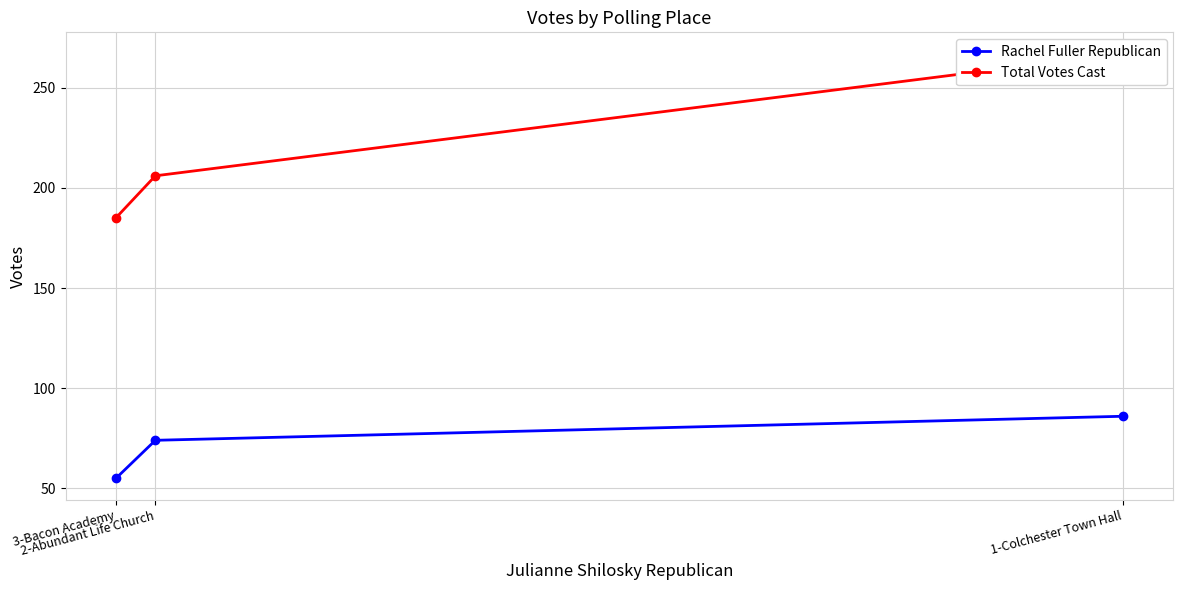

What is the label of the 2nd point from the right?

2-Abundant Life Church